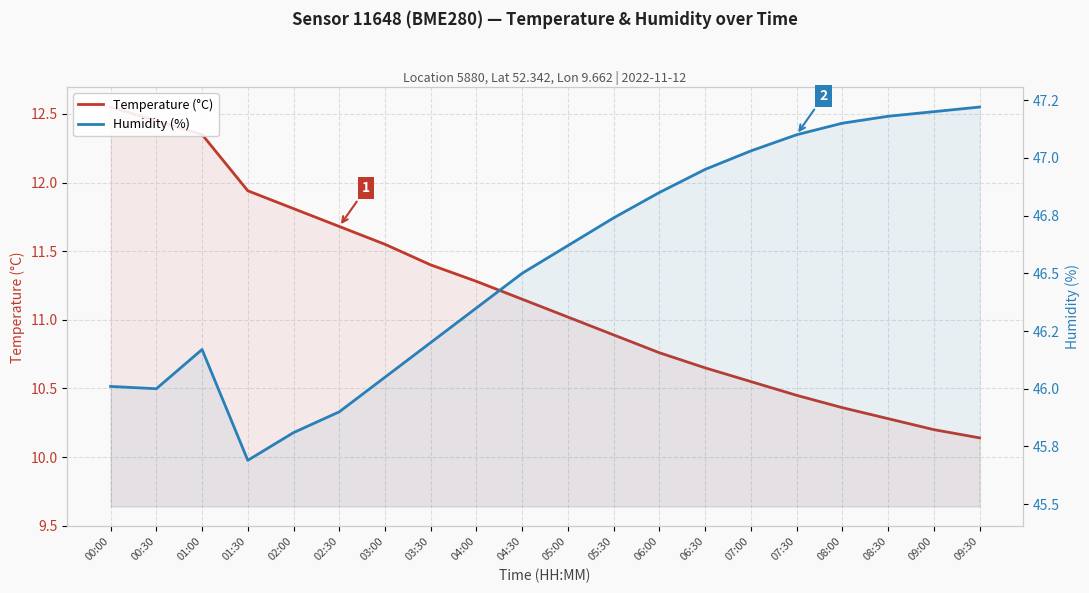

What is the average value of the Temperature (°C) series?

11.2